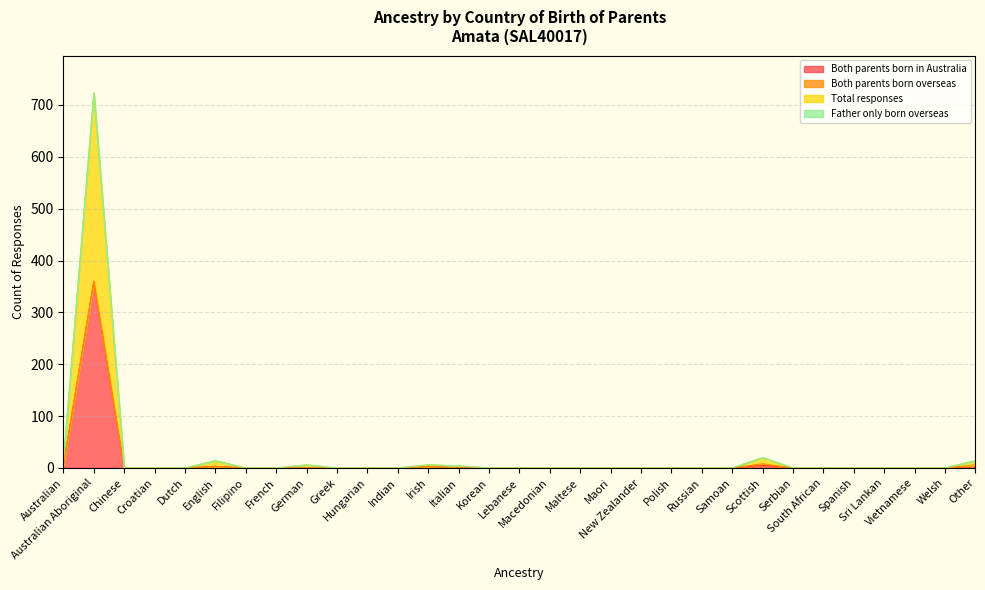

True or false: Both parents born in Australia and Total responses intersect in this chart.

False